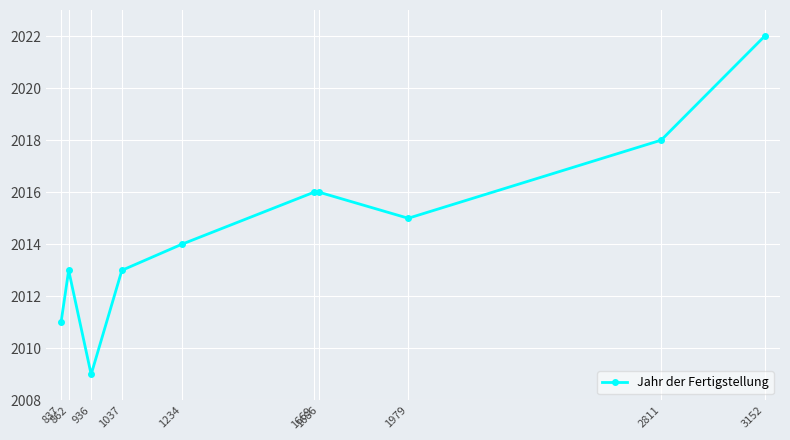

Where is the first local maximum?

862